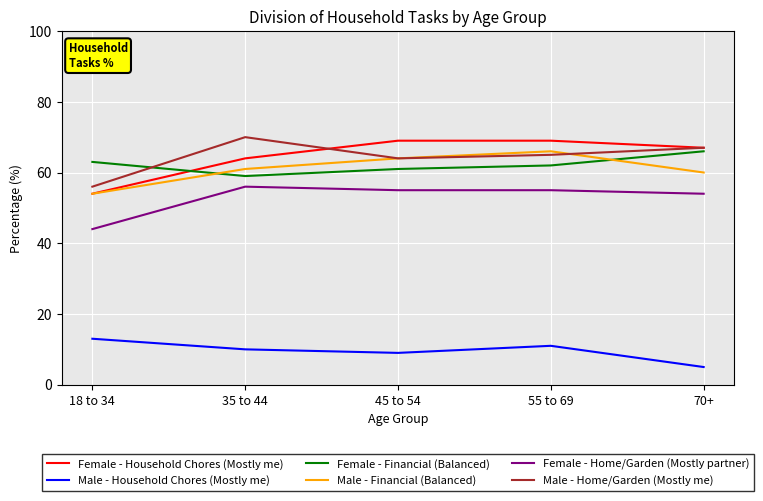

Is it true that Male - Home/Garden (Mostly me) equals 28 at 18 to 34?

False